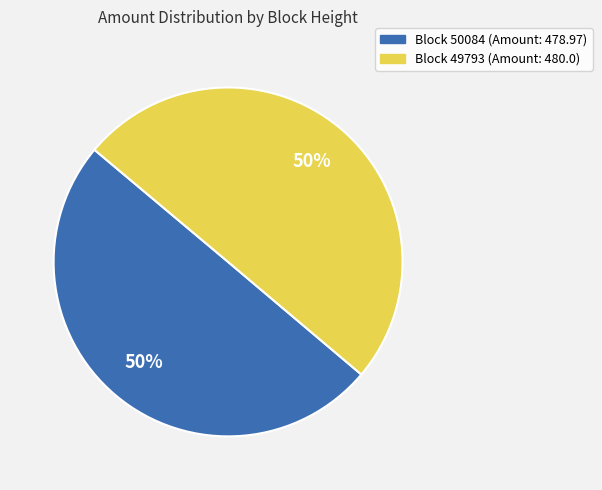

How many slices are in this pie chart?

2